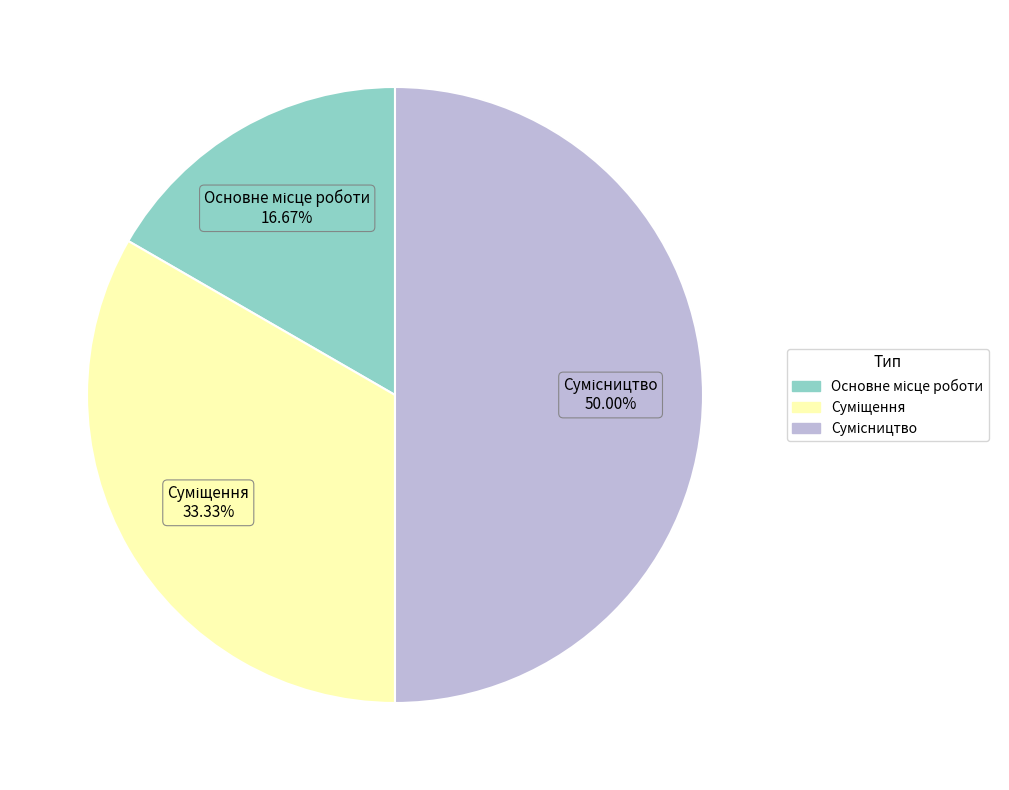

Is Основне місце роботи the majority of the pie?

No